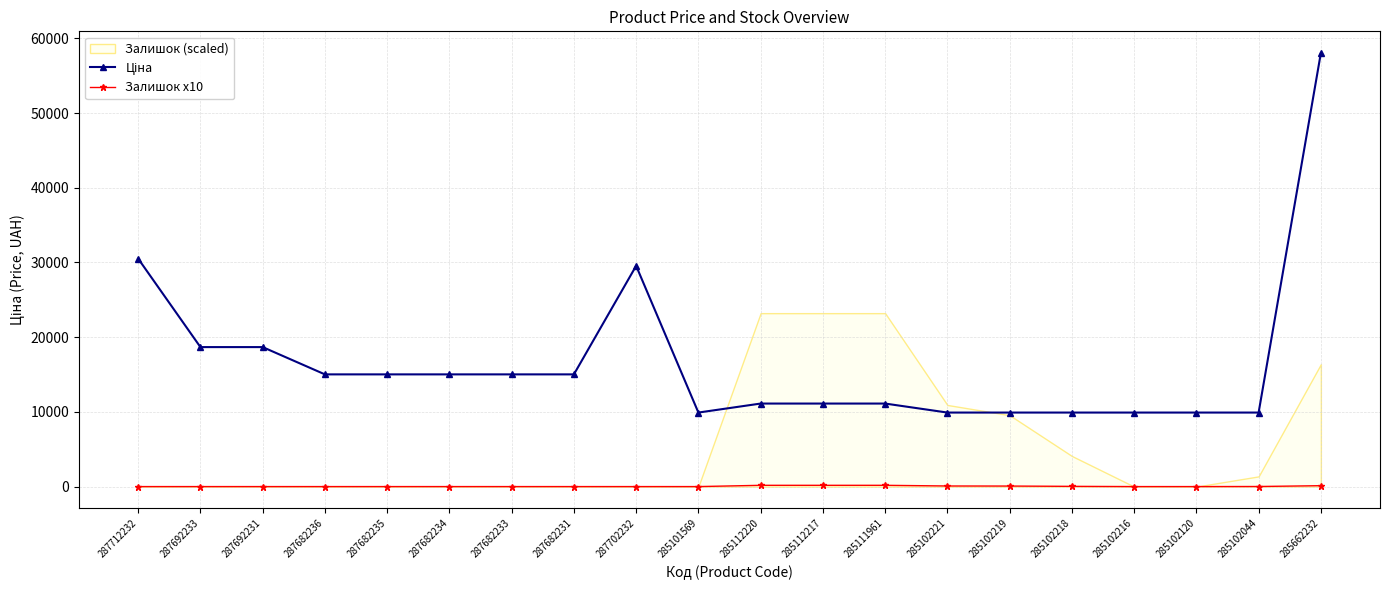

Rank the series at 285101569 from lowest to highest value.

Залишок x10, Ціна